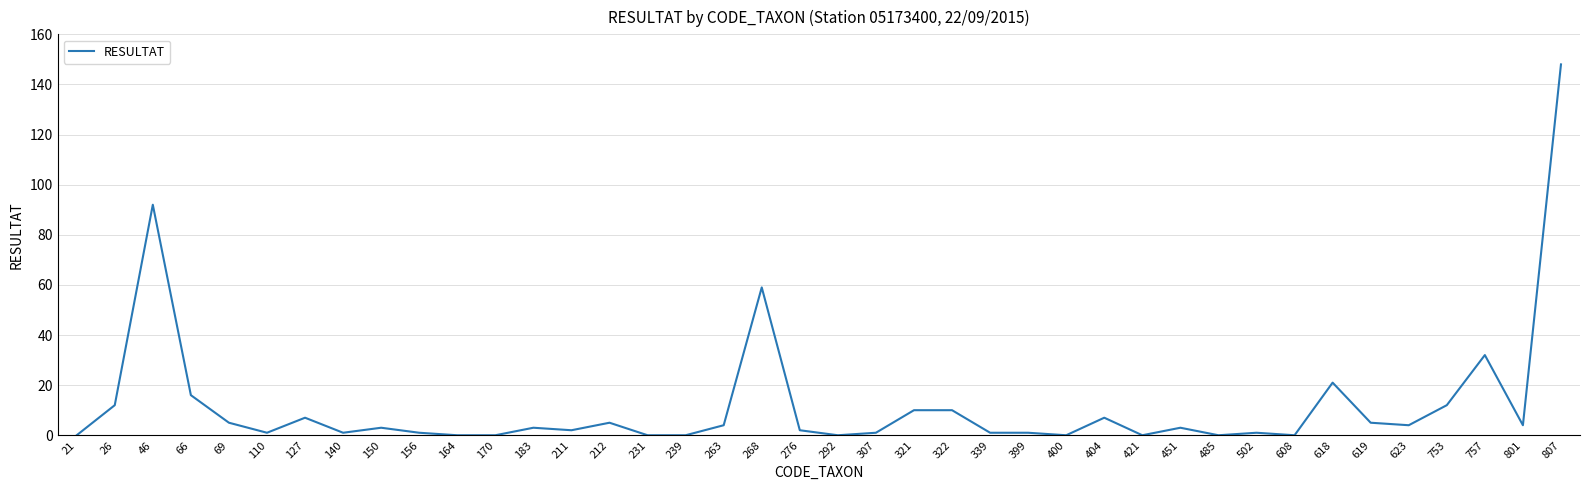

Is it true that the value at 127 is 7?

True